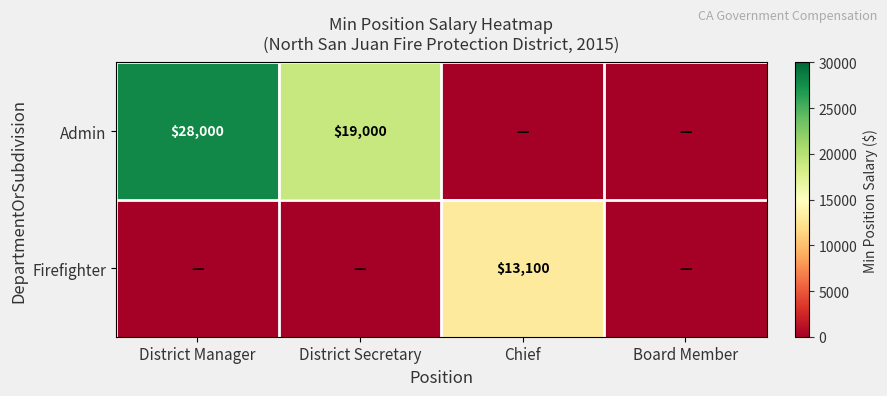

Is it true that Firefighter equals 6585 at Chief?

False